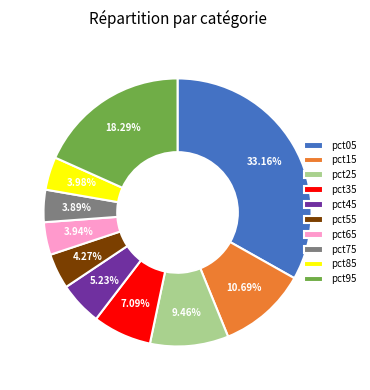

How many segments does this pie chart have?

10